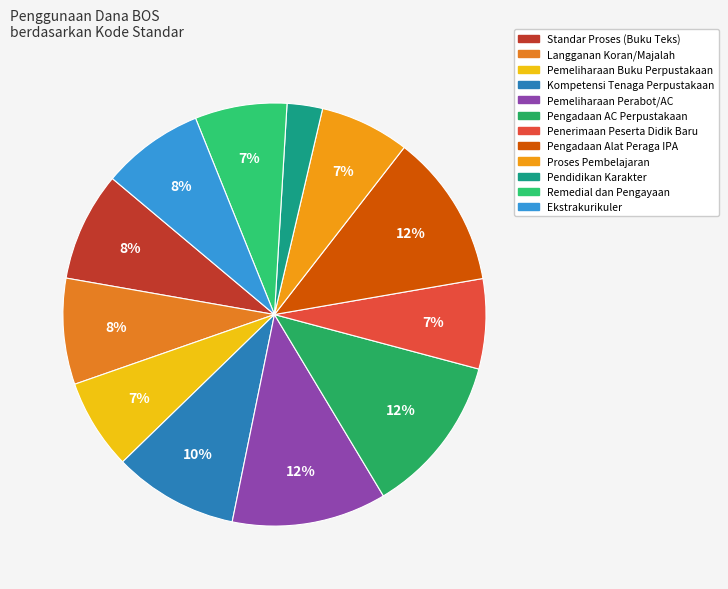

Is Pengadaan AC Perpustakaan the majority of the pie?

No